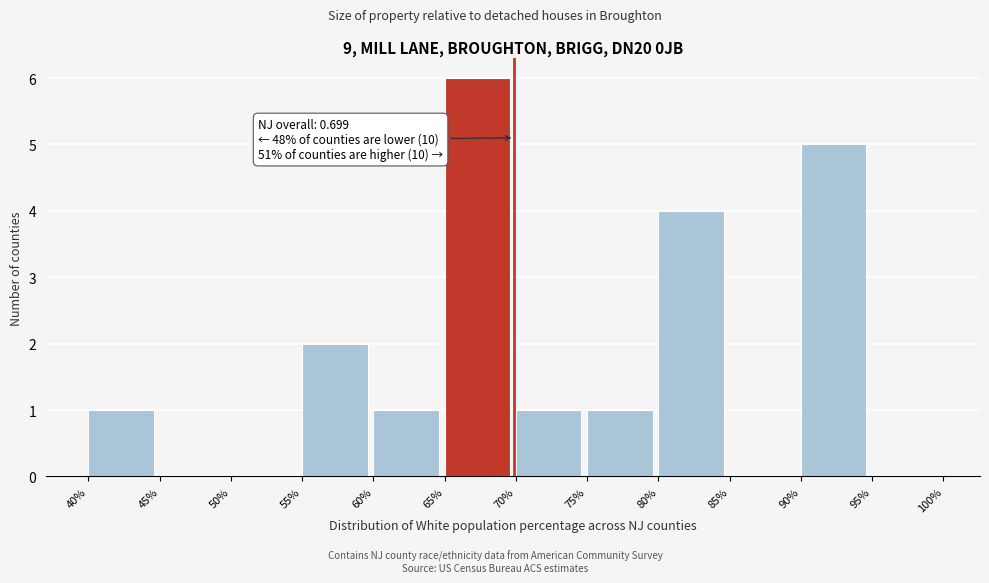

Reading left to right, extract all data points from this chart.

40%=1	45%=0	50%=0	55%=2	60%=1	65%=6	70%=1	75%=1	80%=4	85%=0	90%=5	95%=0